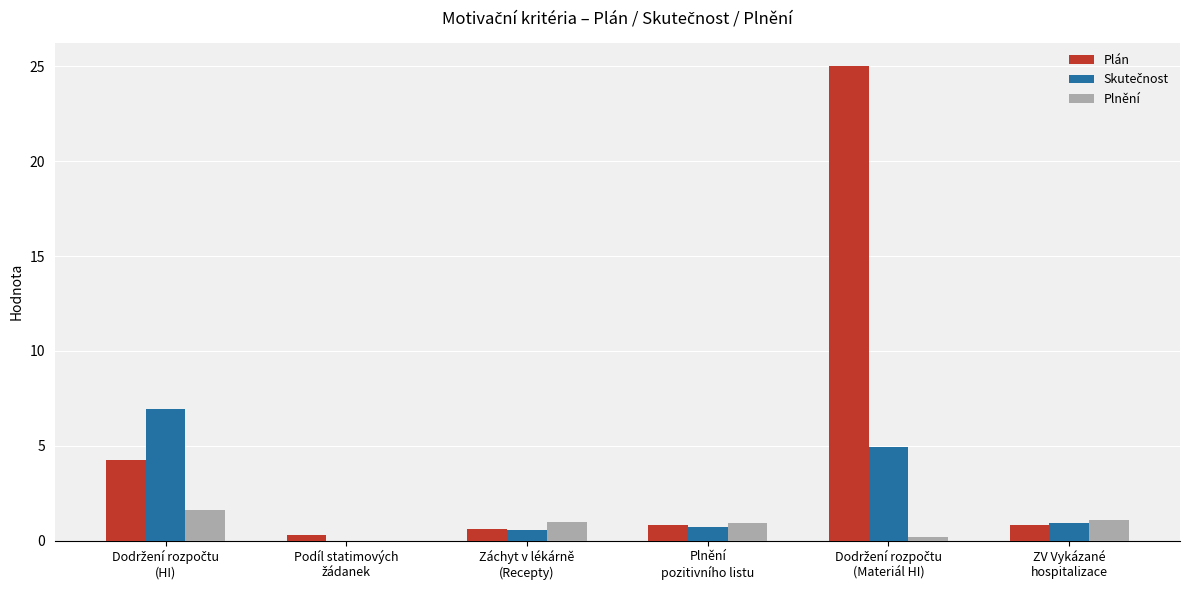

What is the maximum value shown in the chart?

25.0